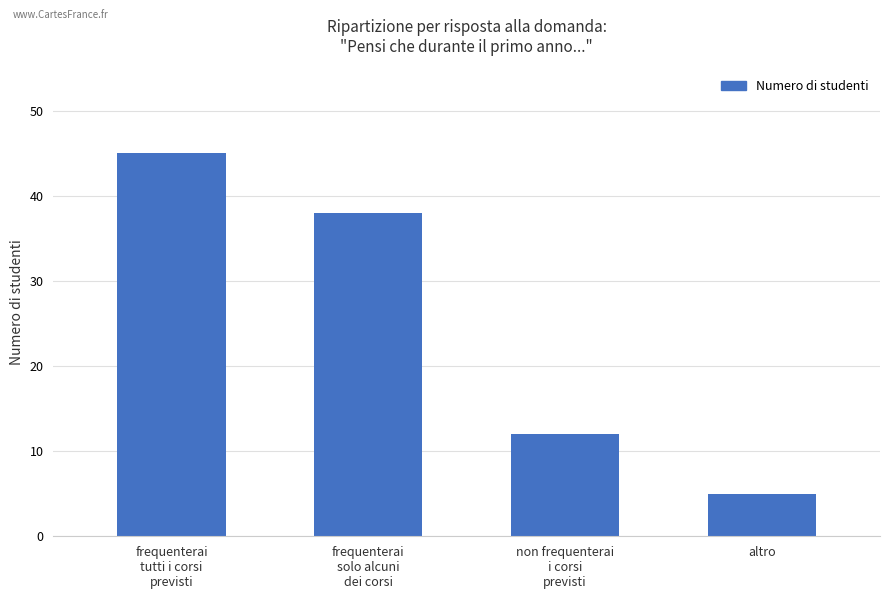

What is the difference between the second highest and minimum values?

33